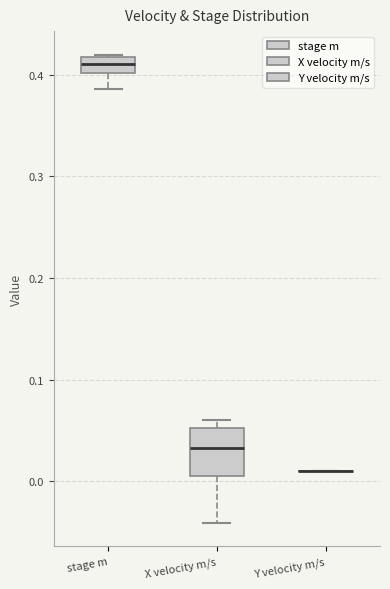

Comparing the boxes themselves (not the whiskers), which one is the tallest?

X velocity m/s